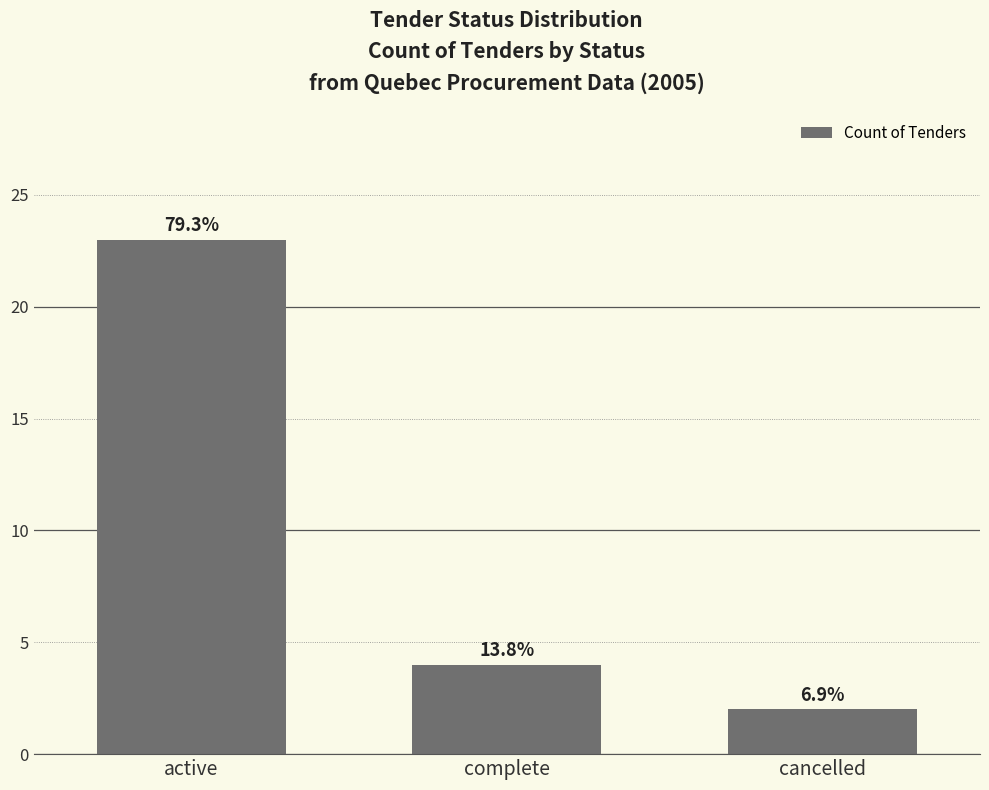

Rank the categories by value from highest to lowest.

active, complete, cancelled